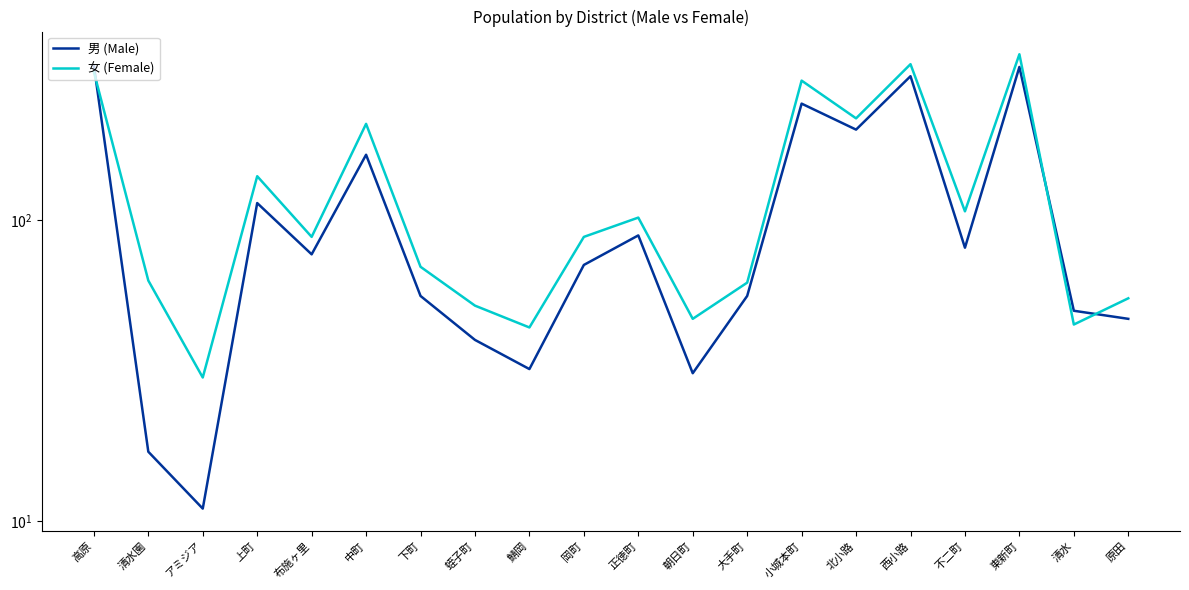

Between 小城本町 and 原田, which series saw the biggest shift?

女 (Female)